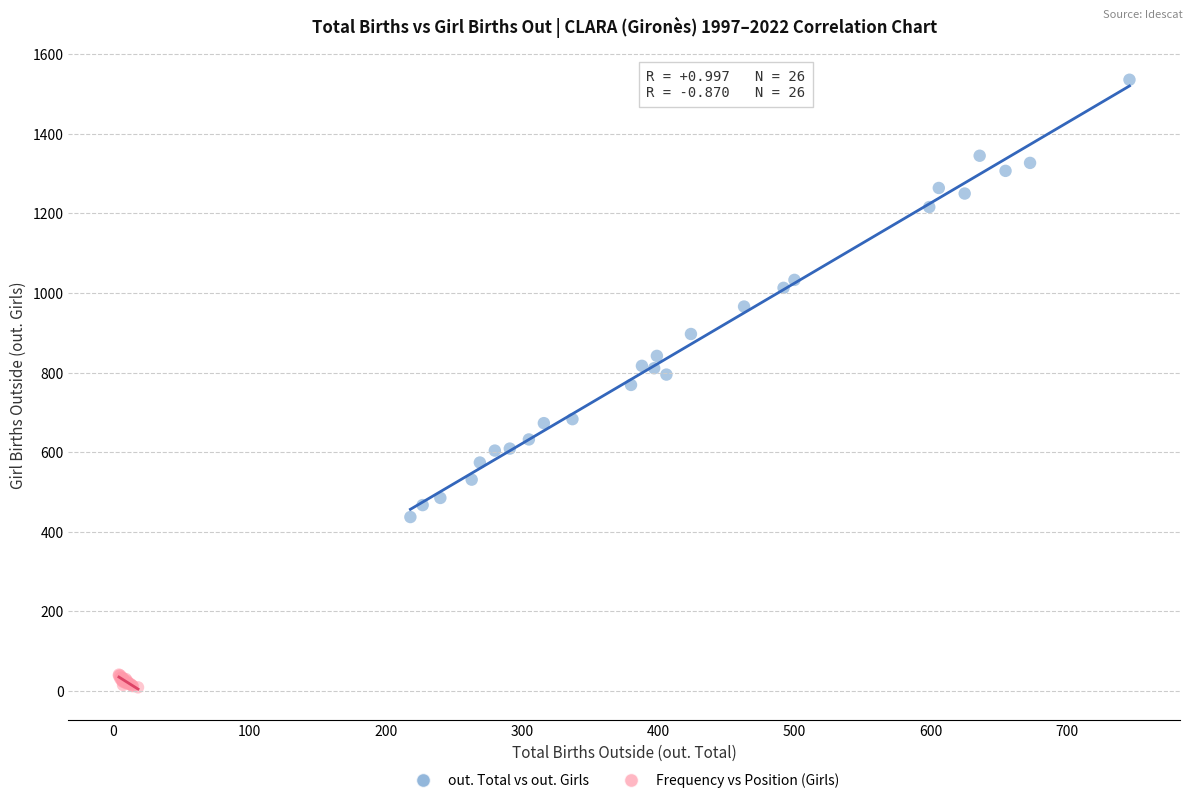

What are all the series names shown in the legend?

out. Total vs out. Girls, Frequency vs Position (Girls)